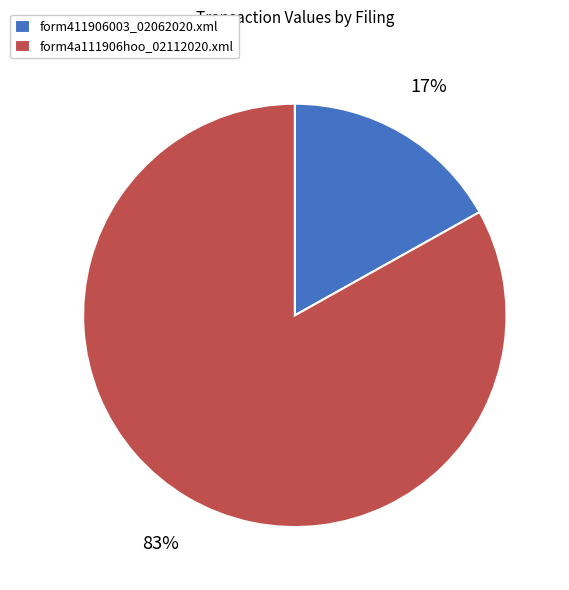

Is the sum of form4a111906hoo_02112020.xml and form411906003_02062020.xml greater than half?

Yes